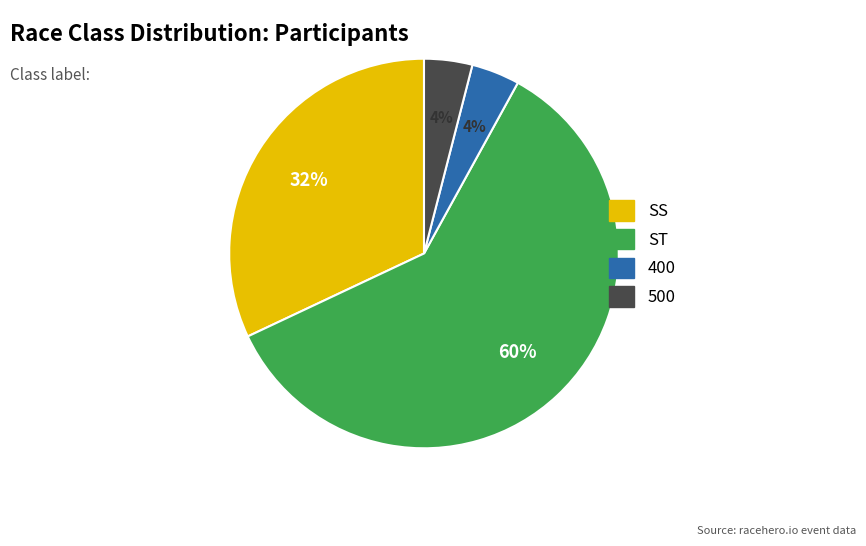

Do SS and 500 together represent more than half of the pie?

No